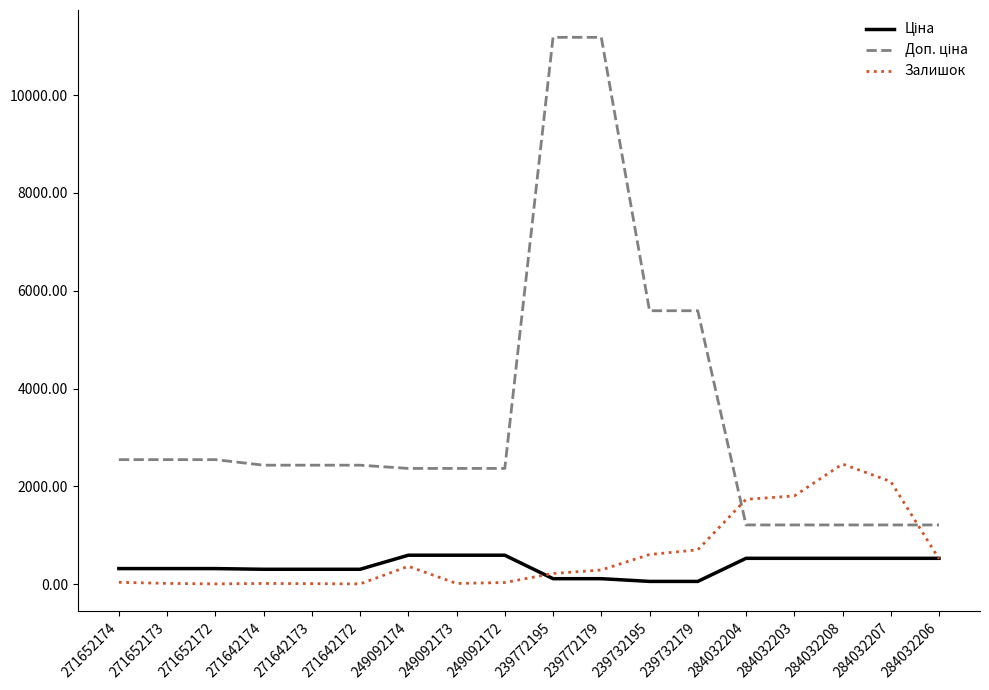

What is the maximum value for Залишок?

2457.0